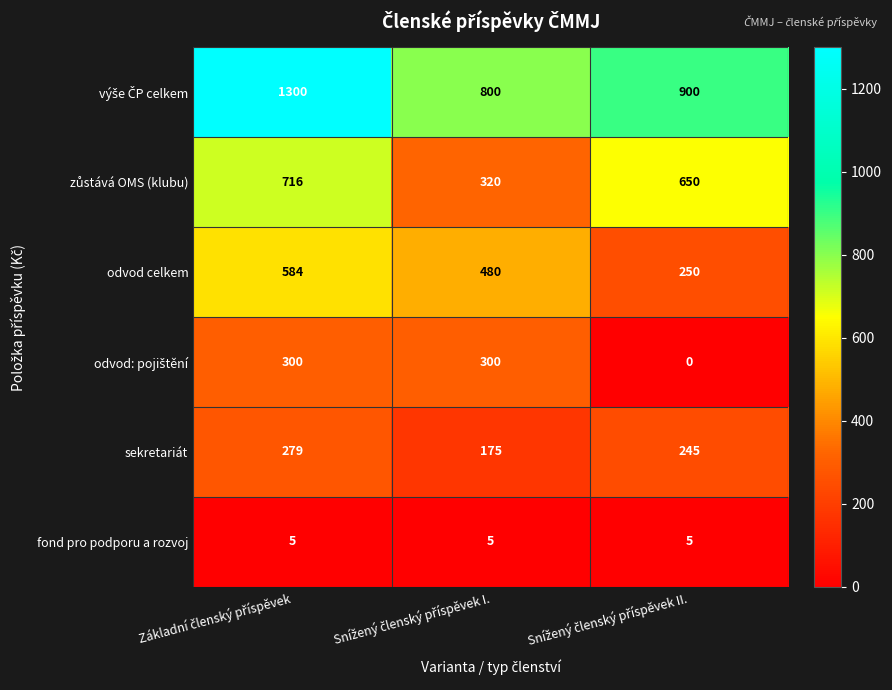

How many data points does each series have?

3